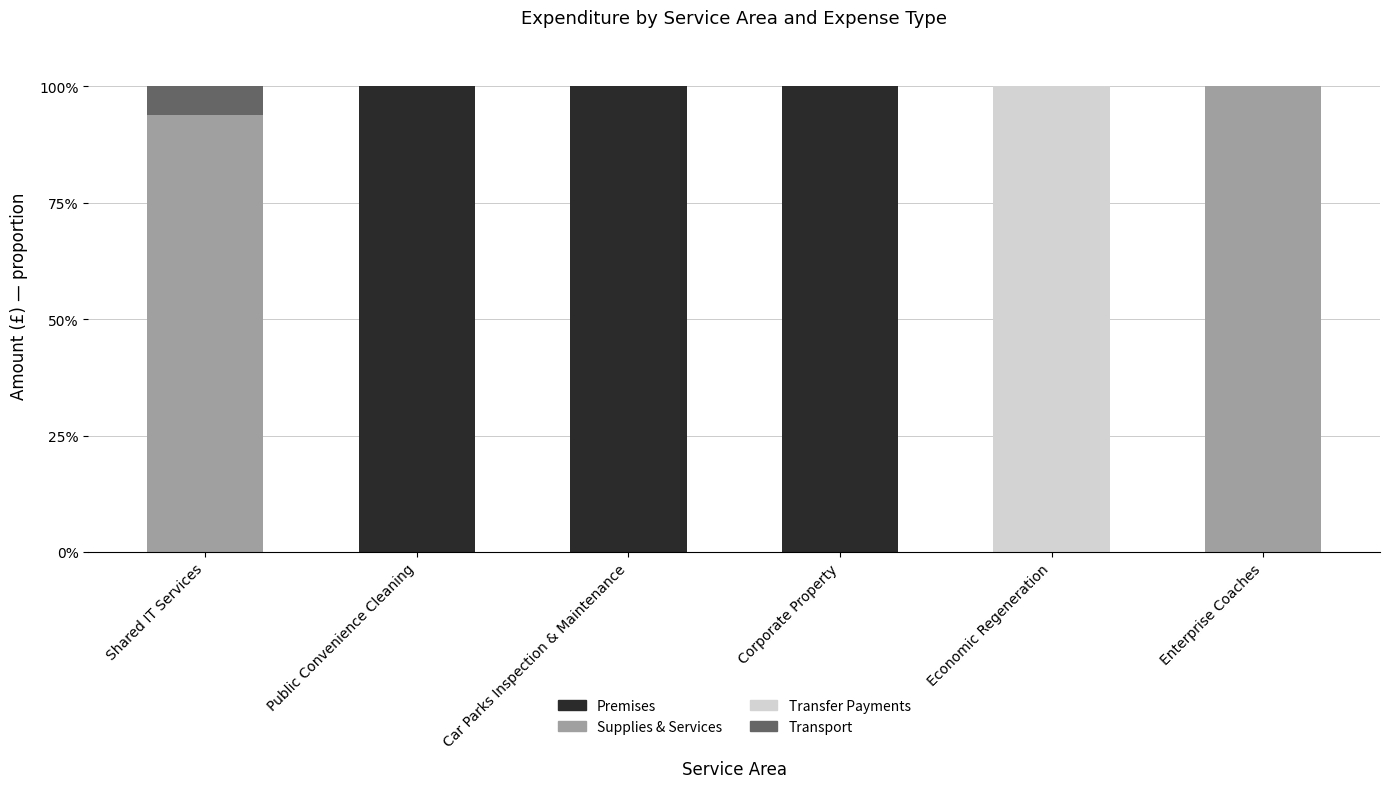

The Premises series shows 61.2 at Enterprise Coaches. True or false?

False